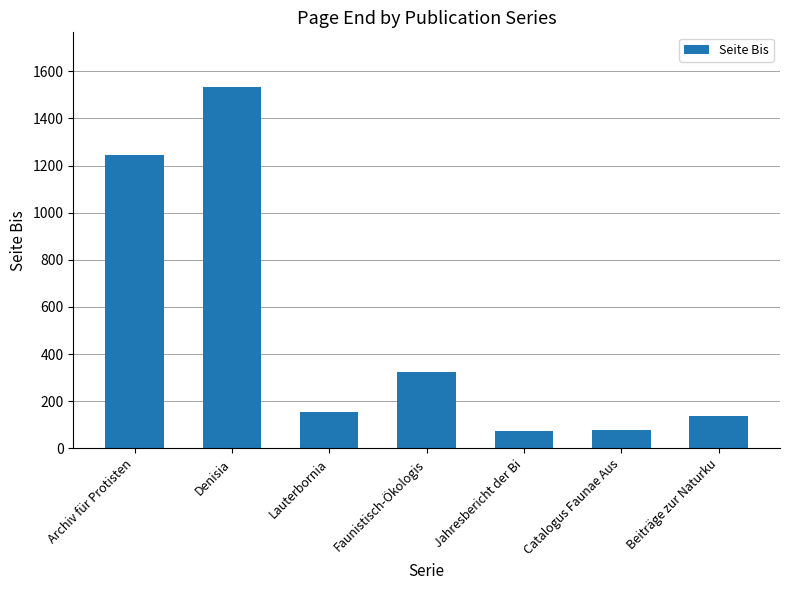

What is the maximum value shown in the chart?

1535